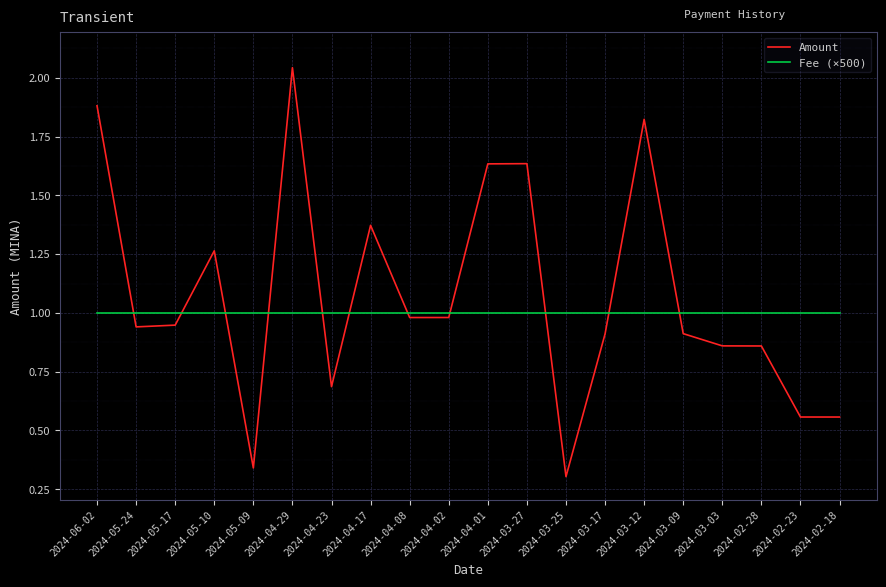

Does the chart display data point markers on the line(s)?

No